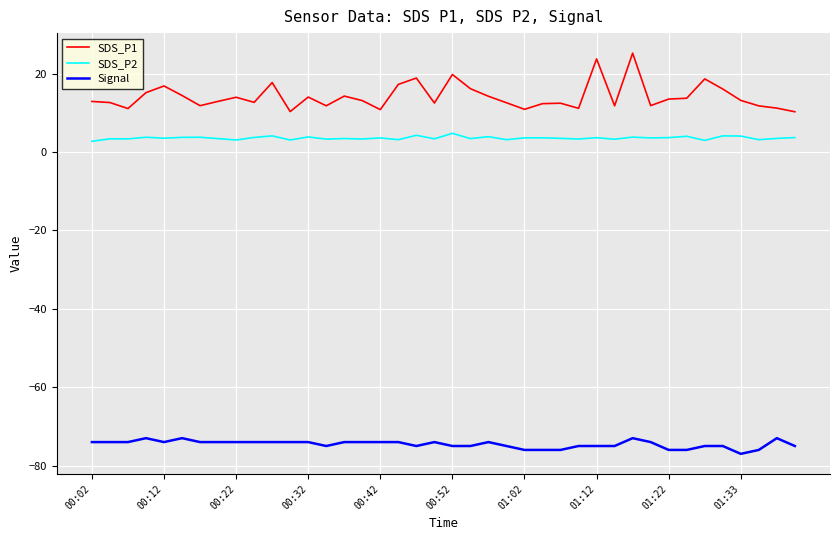

What are all the series names shown in the legend?

SDS_P1, SDS_P2, Signal